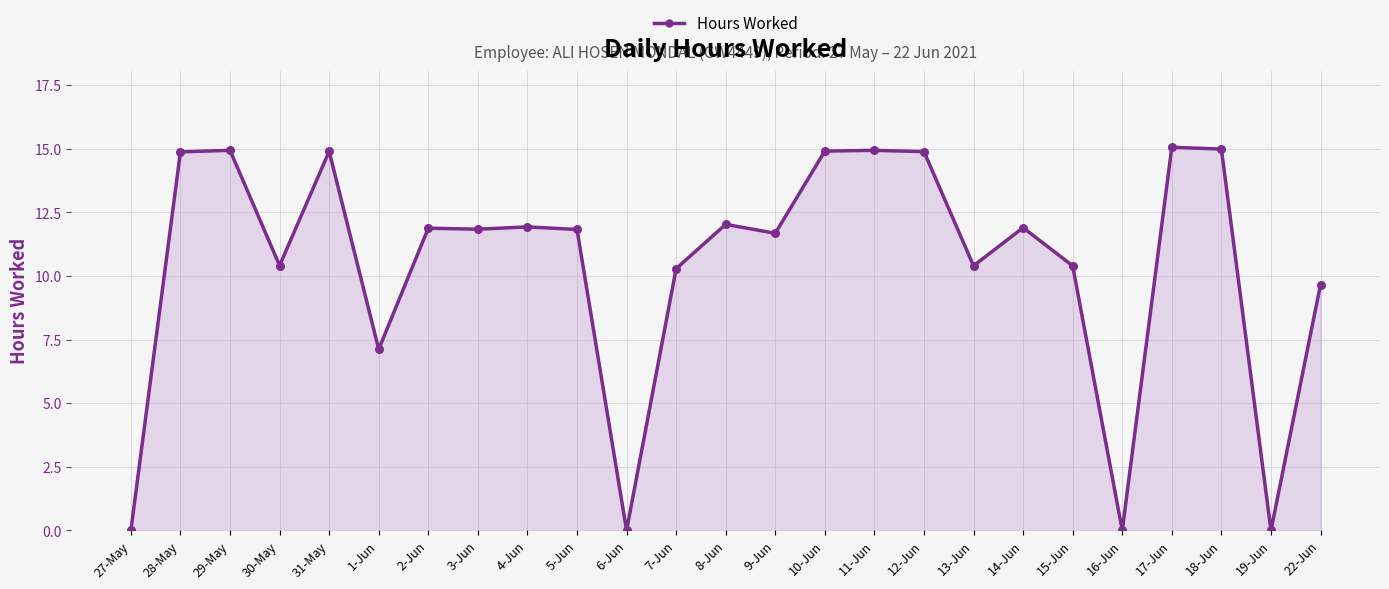

Which has a higher value, 31-May or 15-Jun?

31-May